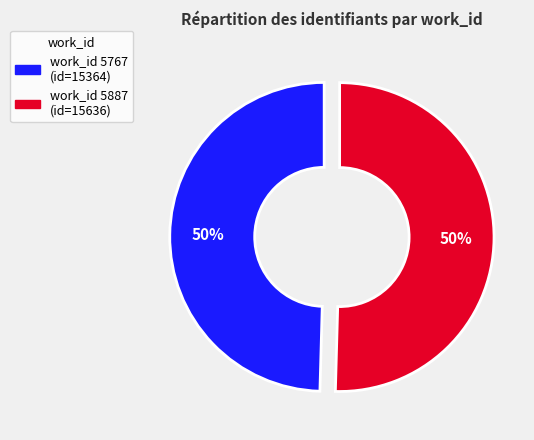

To the nearest percent, what is the average slice percentage?

50%